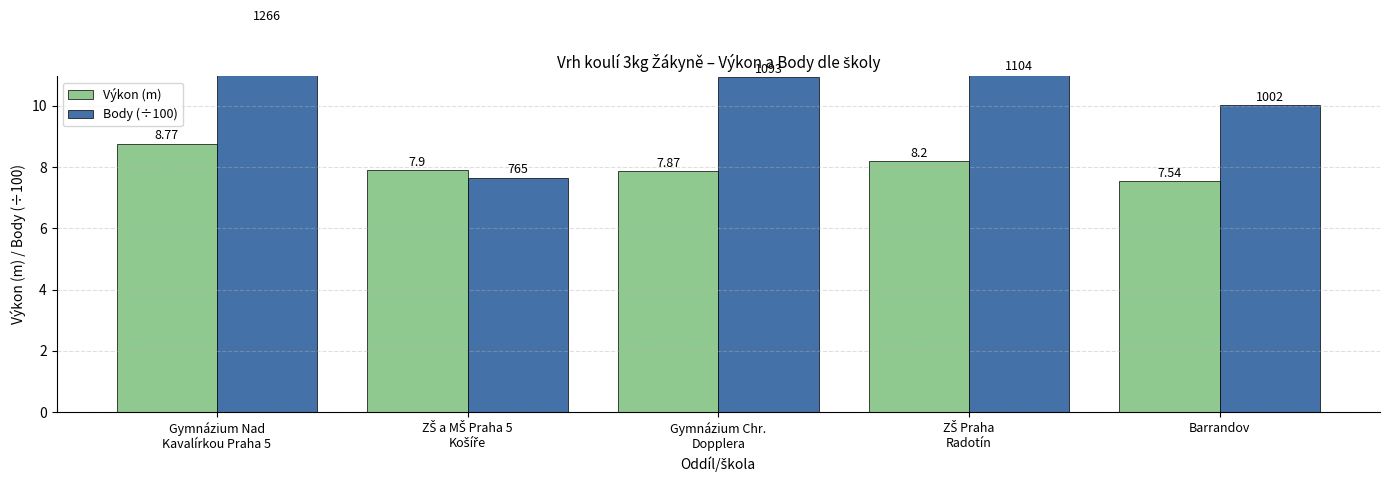

What is the label of the 2nd bar from the right?

ZŠ Praha
Radotín